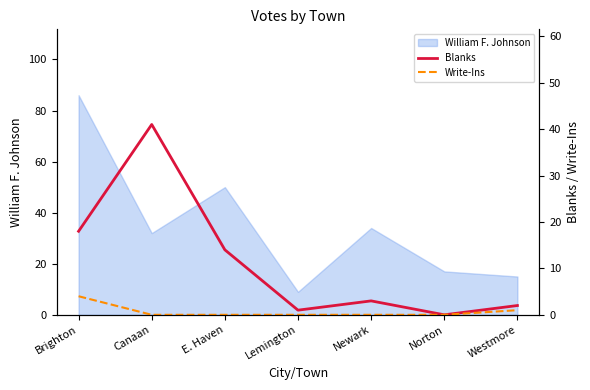

What is the sum of the Blanks values at Brighton and E. Haven?

32